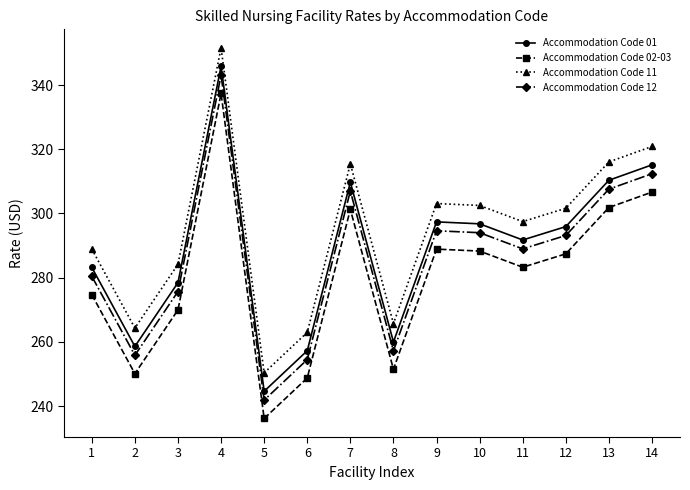

At which category does Accommodation Code 01 reach its first local peak?

4